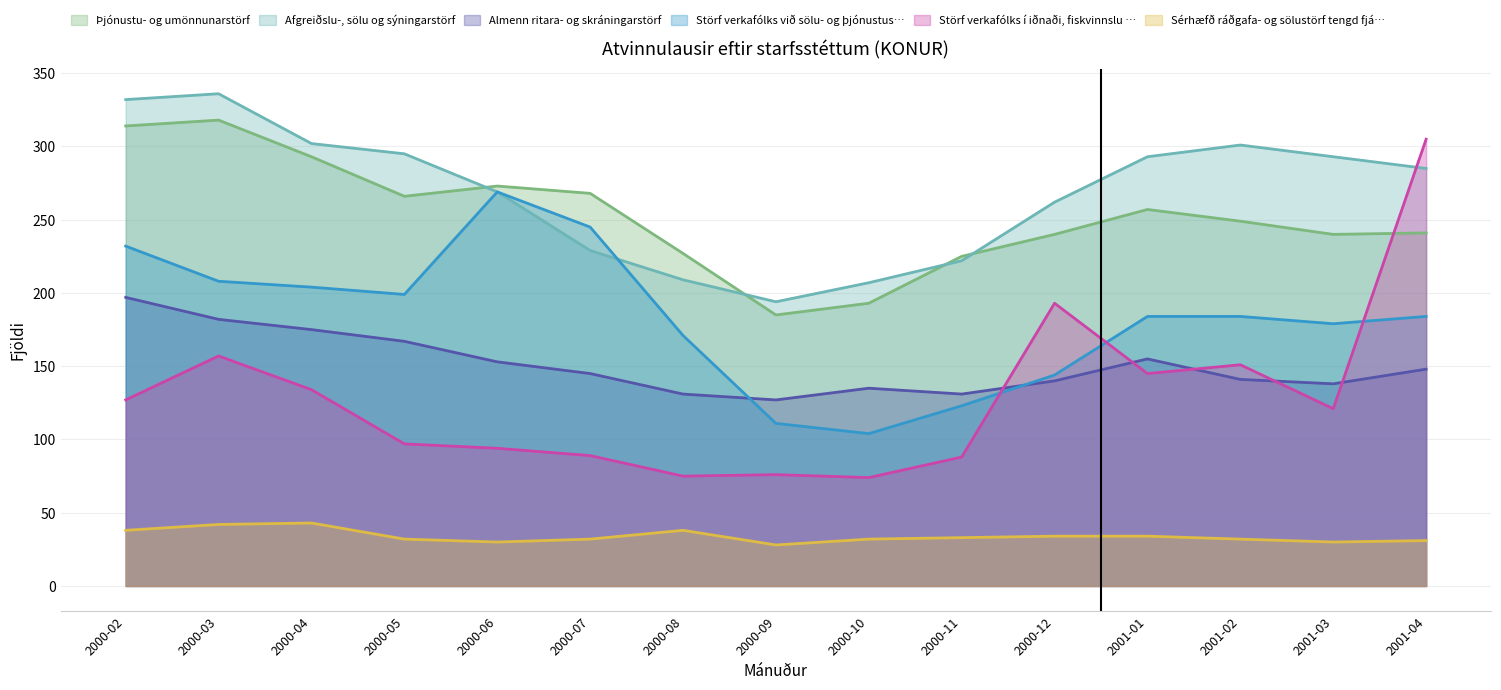

Which series changed the most between 2000-04 and 2001-02?

Þjónustu- og umönnunarstörf